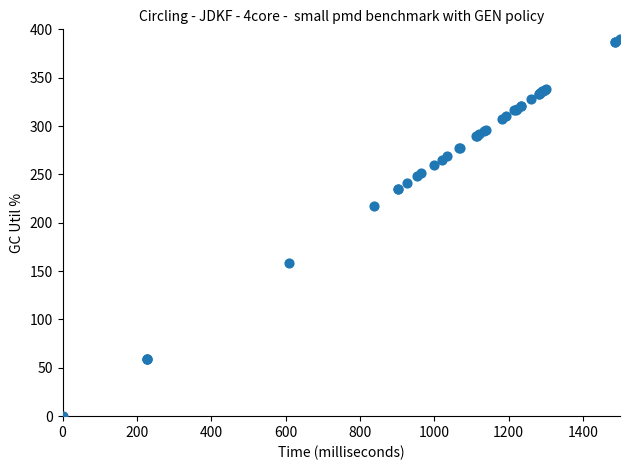

What Y value in the scatter plot is closest to 195?

217.7